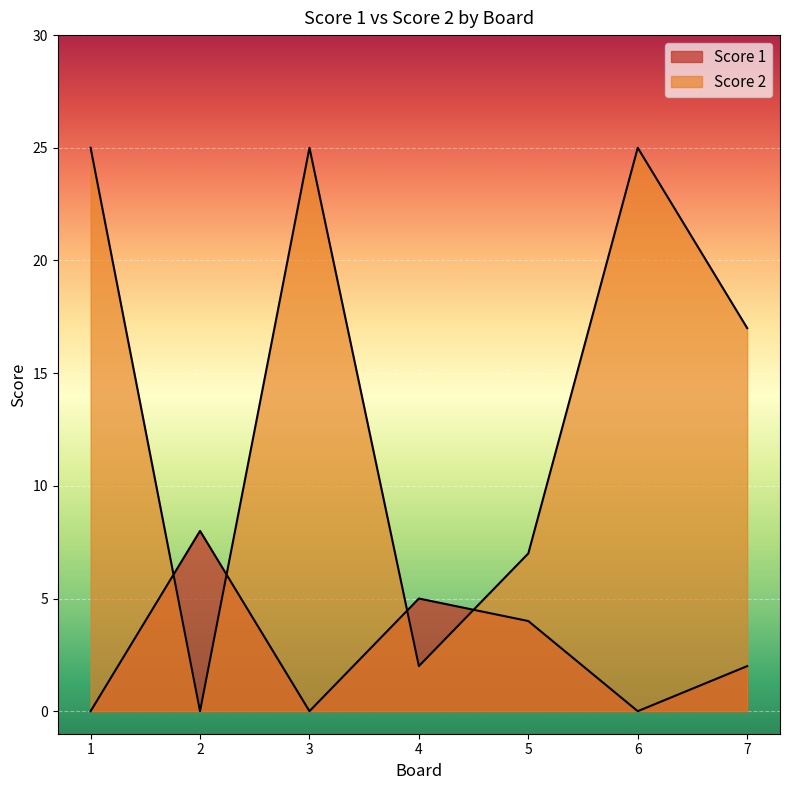

What is the sum of all Score 2 values?

101